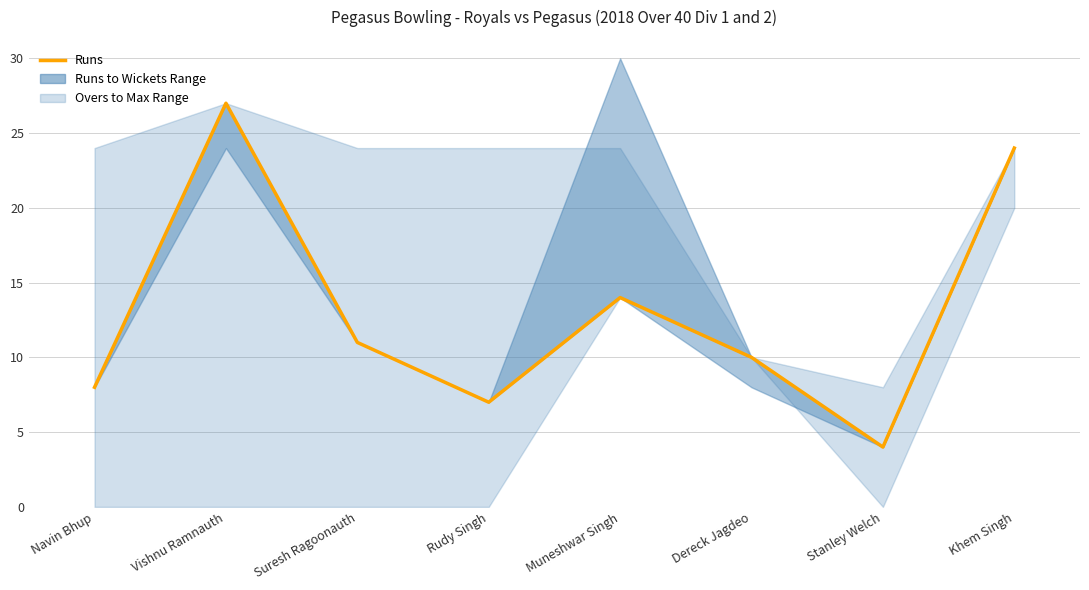

What is the difference between the maximum and minimum values?

23